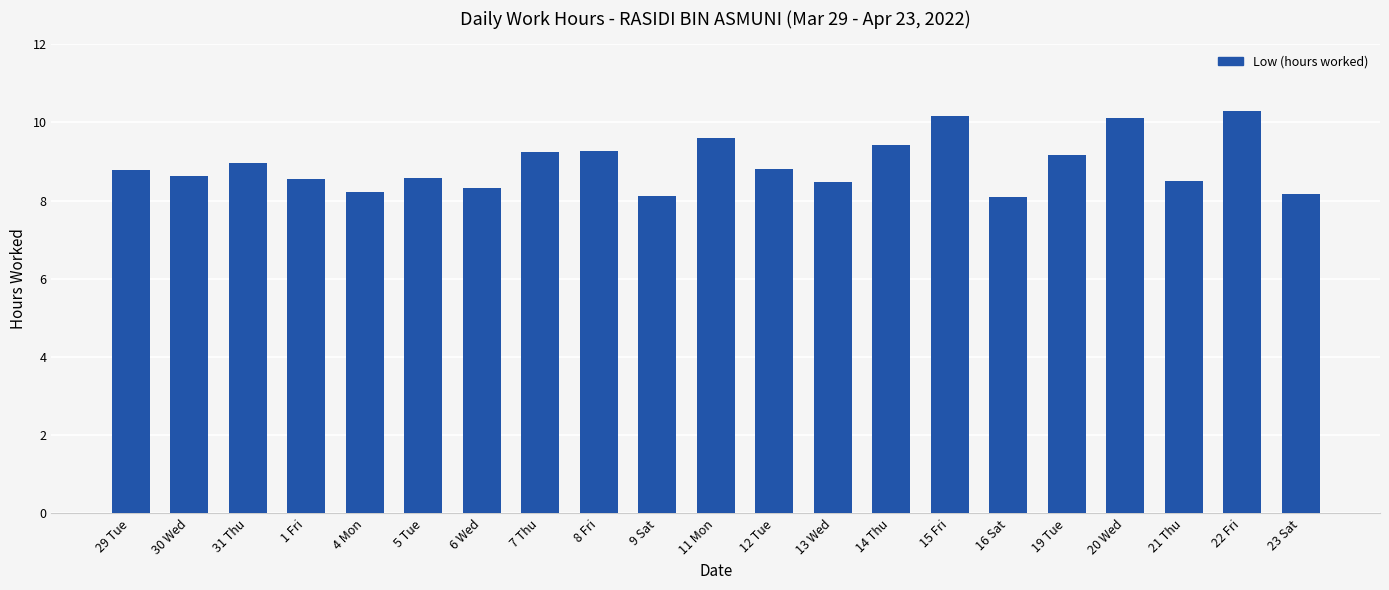

Approximately how many times larger is the value at 14 Thu compared to 29 Tue?

1.1